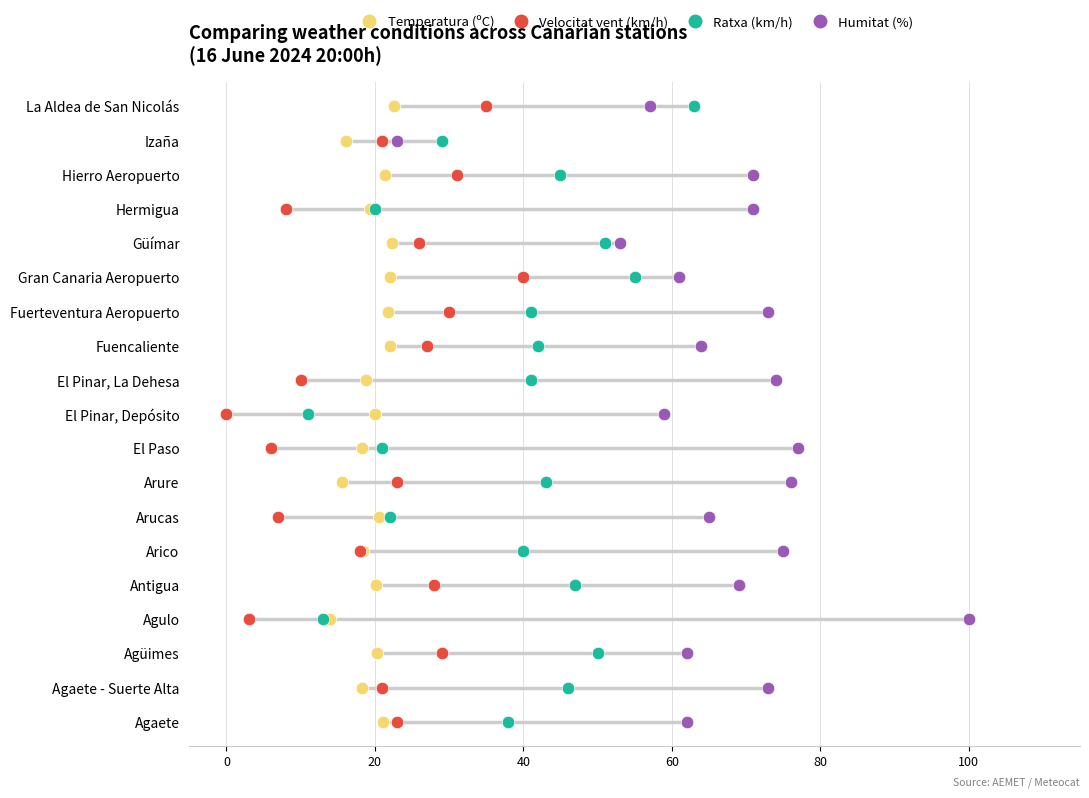

What are all the series names shown in the legend?

Temperatura (ºC), Velocitat vent (km/h), Ratxa (km/h), Humitat (%)